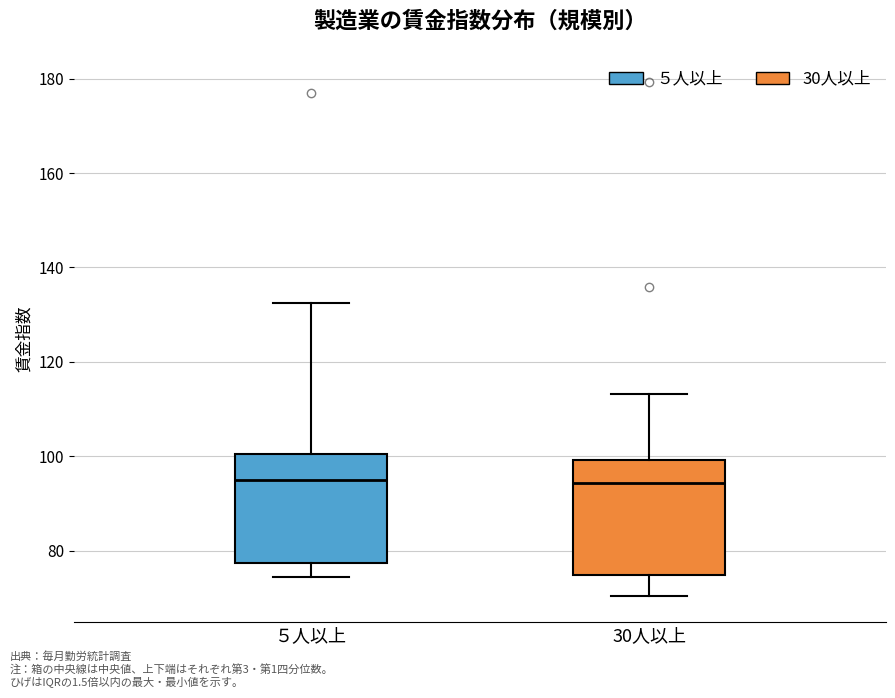

Reading left to right, transcribe this box plot: for each box, give where its median line is, the range the box spans, and where its two whiskers end, as read against the y-axis. The values are not printed on the chart, so give them approximately, as read against the axis.

５人以上: median 96, box 78 to 100, whiskers 74 to 132
30人以上: median 94, box 74 to 100, whiskers 70 to 114